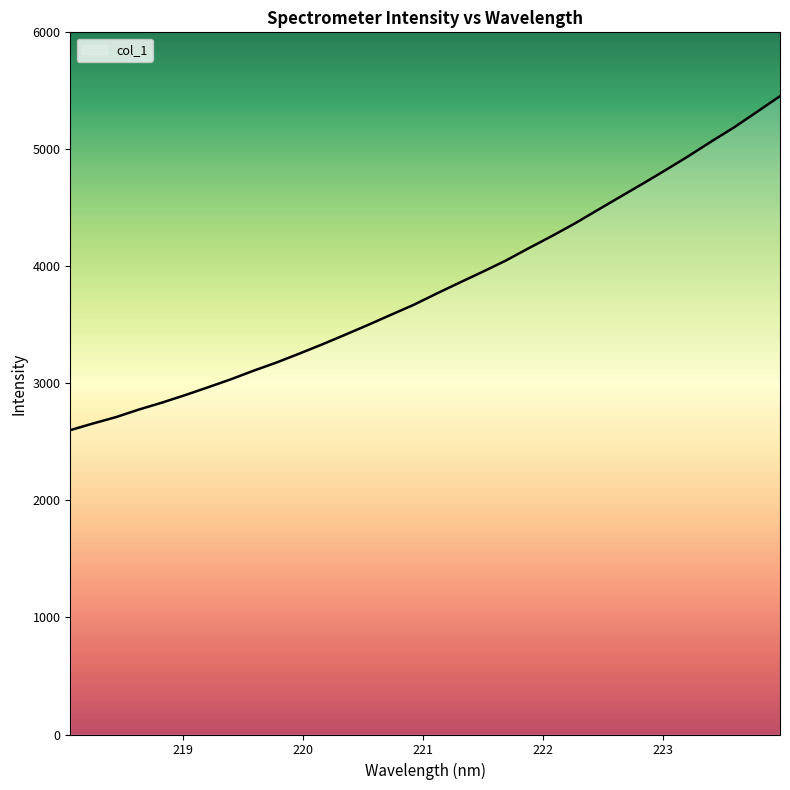

What is the greatest value displayed?

5455.0